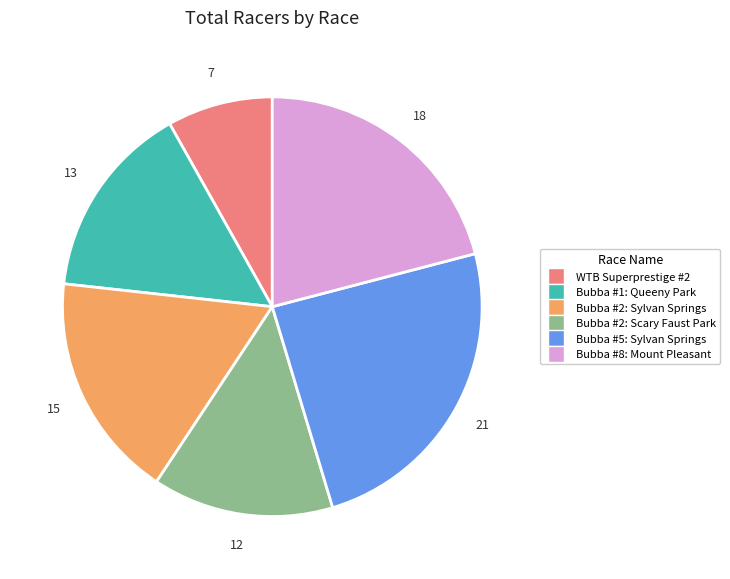

The Bubba #1: Queeny Park slice represents 27% of the pie. True or false?

False